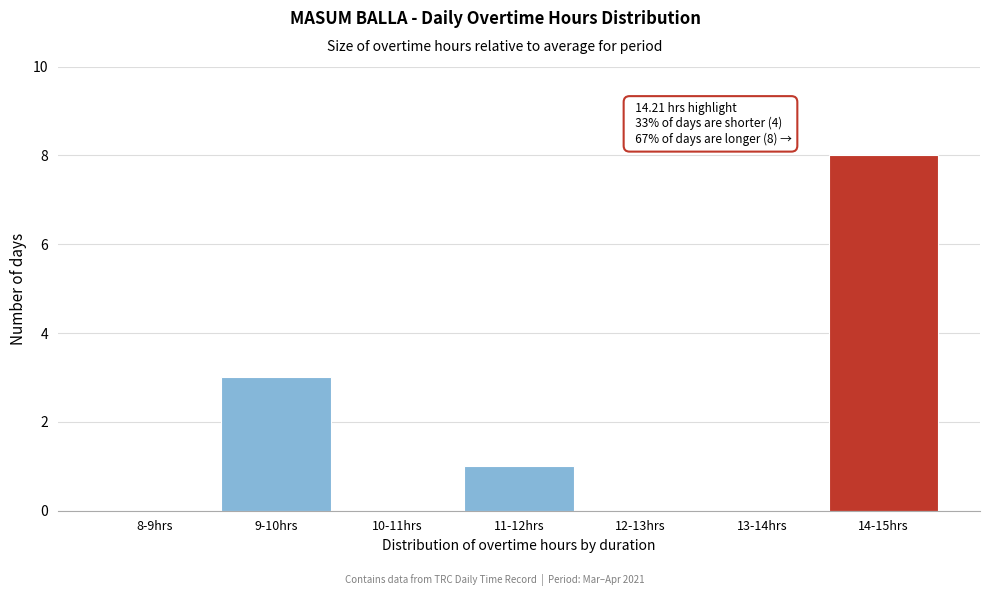

Reading left to right, list all the values displayed in this chart.

8-9hrs=0	9-10hrs=3	10-11hrs=0	11-12hrs=1	12-13hrs=0	13-14hrs=0	14-15hrs=8